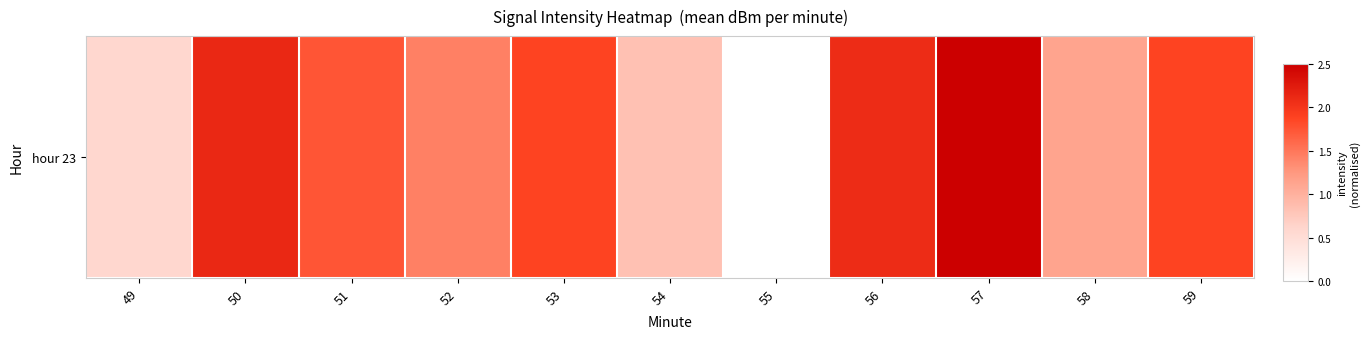

What is the sum of the values at 52 and 57?

3.9